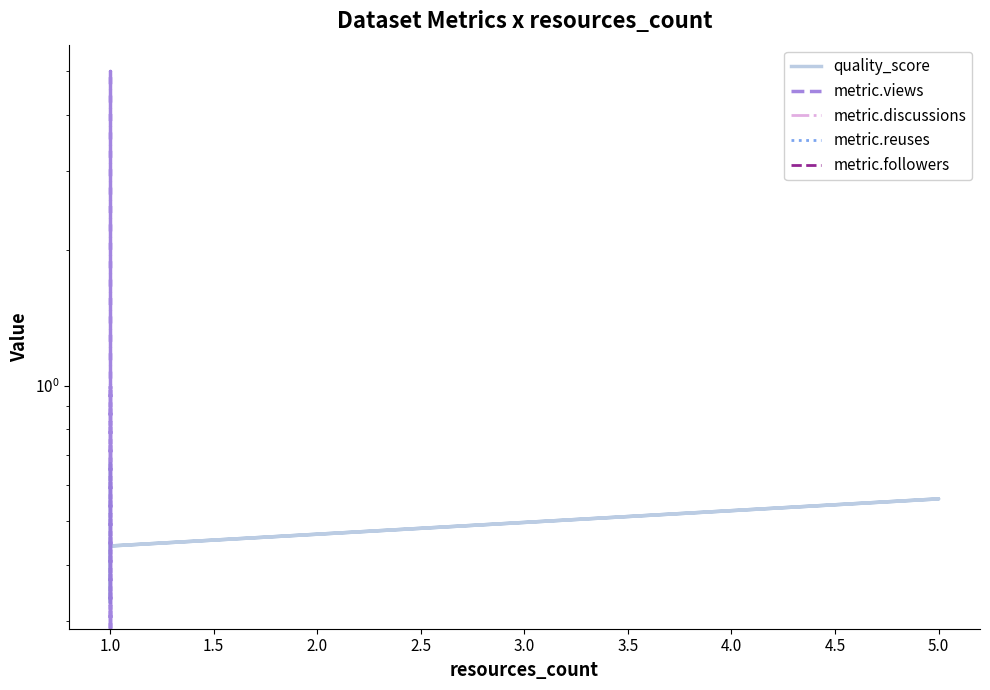

True or false: quality_score and metric.followers intersect in this chart.

False